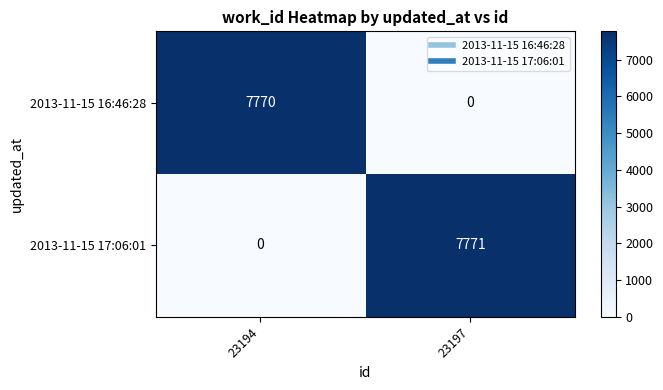

At which category does the chart reach its peak across all series?

23197